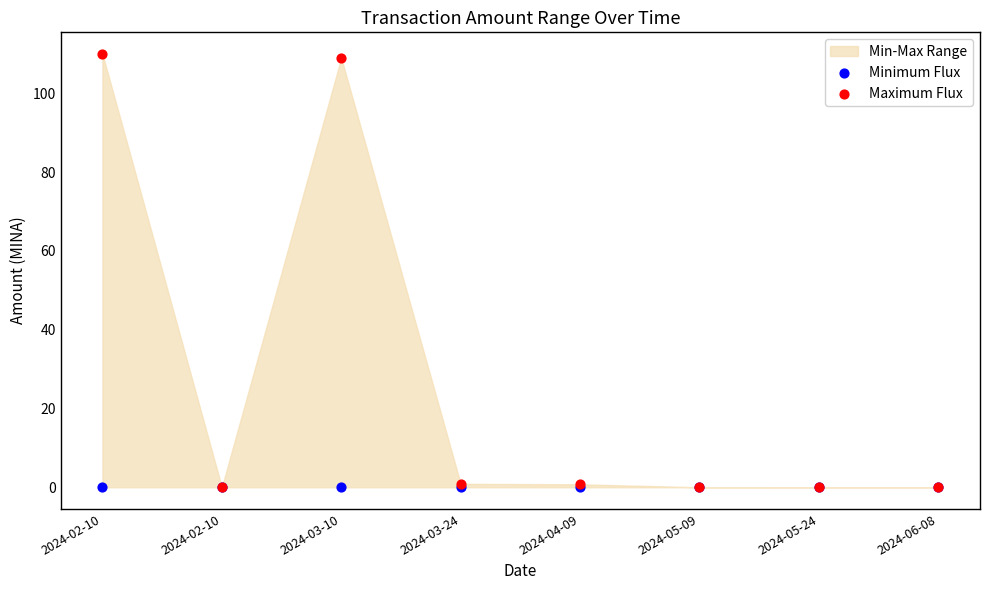

Which series has the widest spread of Y values?

Maximum Flux